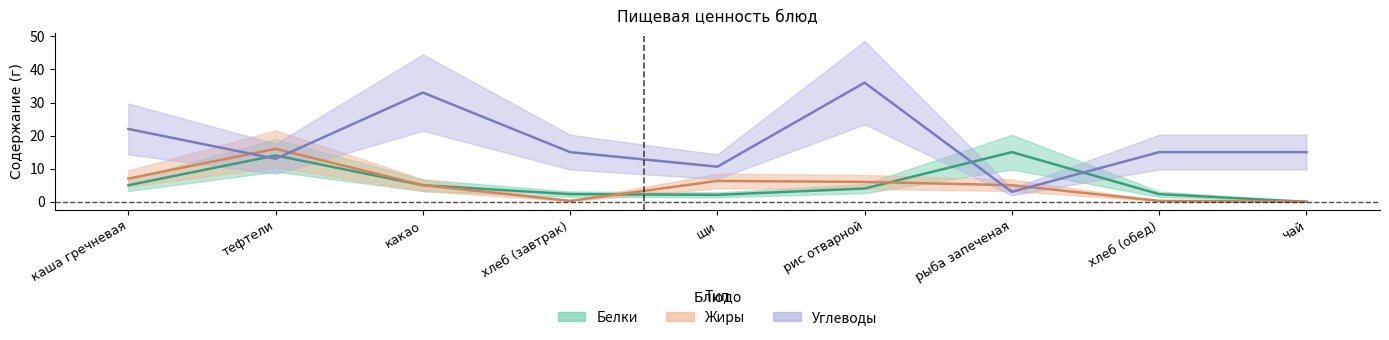

List the series in order of their peak value, lowest first.

Белки, Жиры, Углеводы